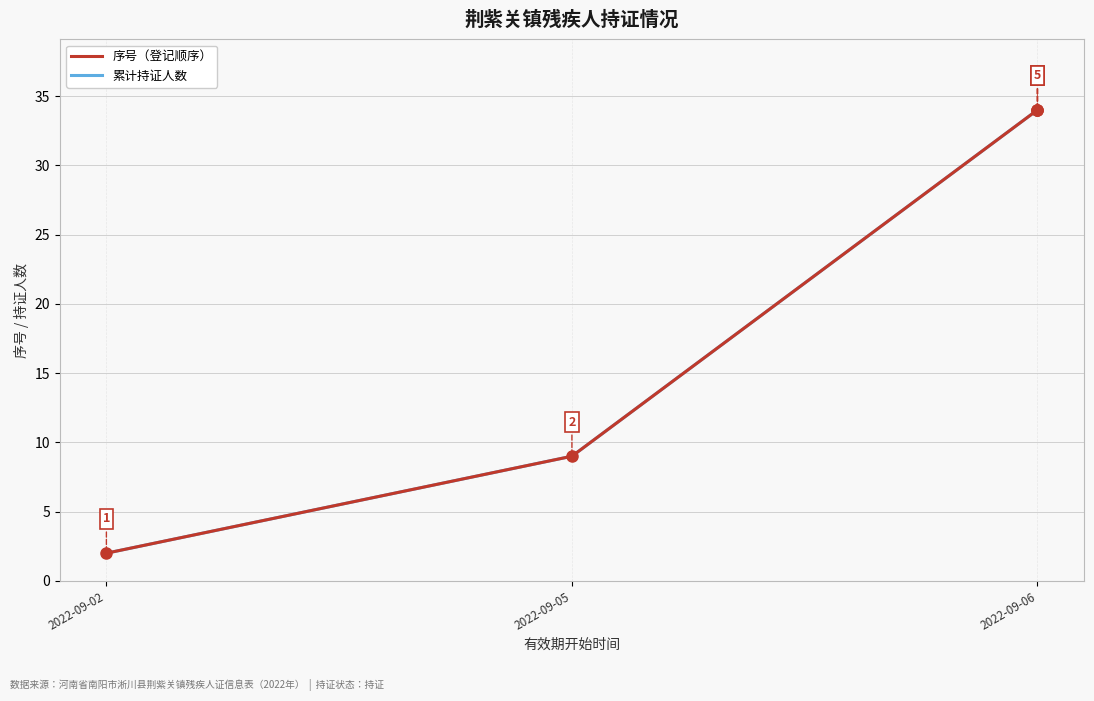

Does the chart have visible grid lines?

Yes